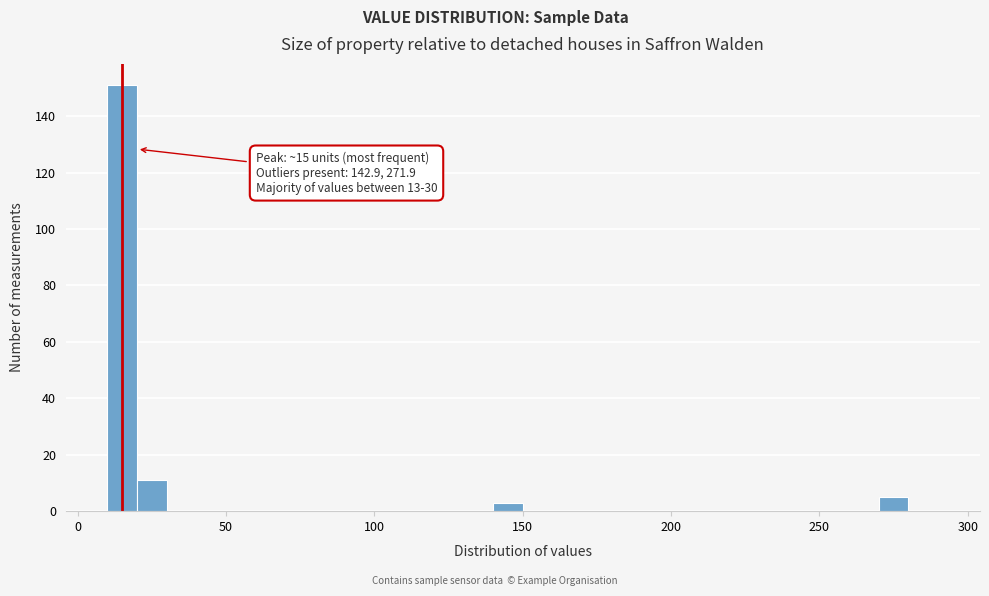

Read against the x-axis, roughly where is the centre of the tallest bar?

15